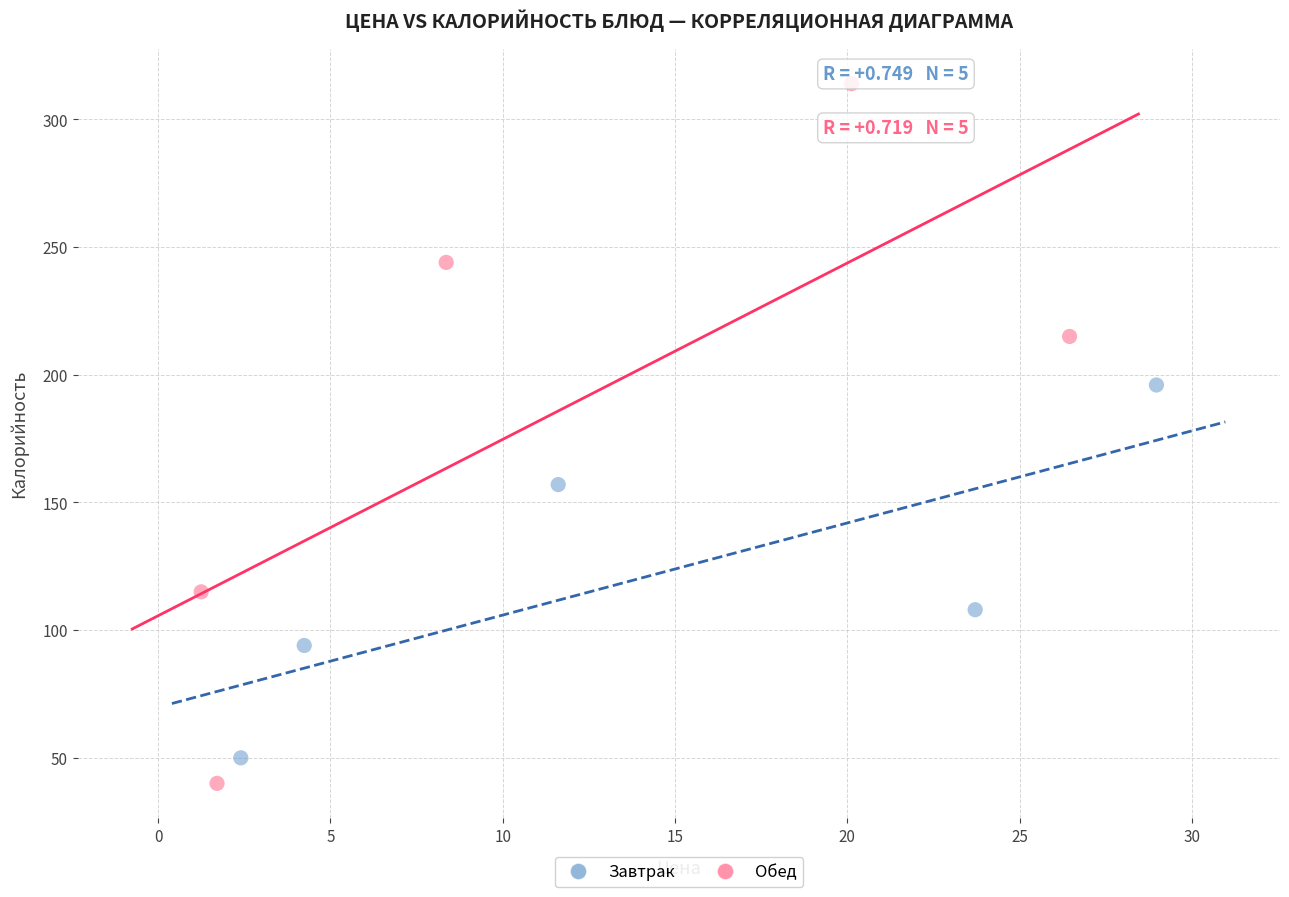

Which series has the widest spread of Y values?

Обед